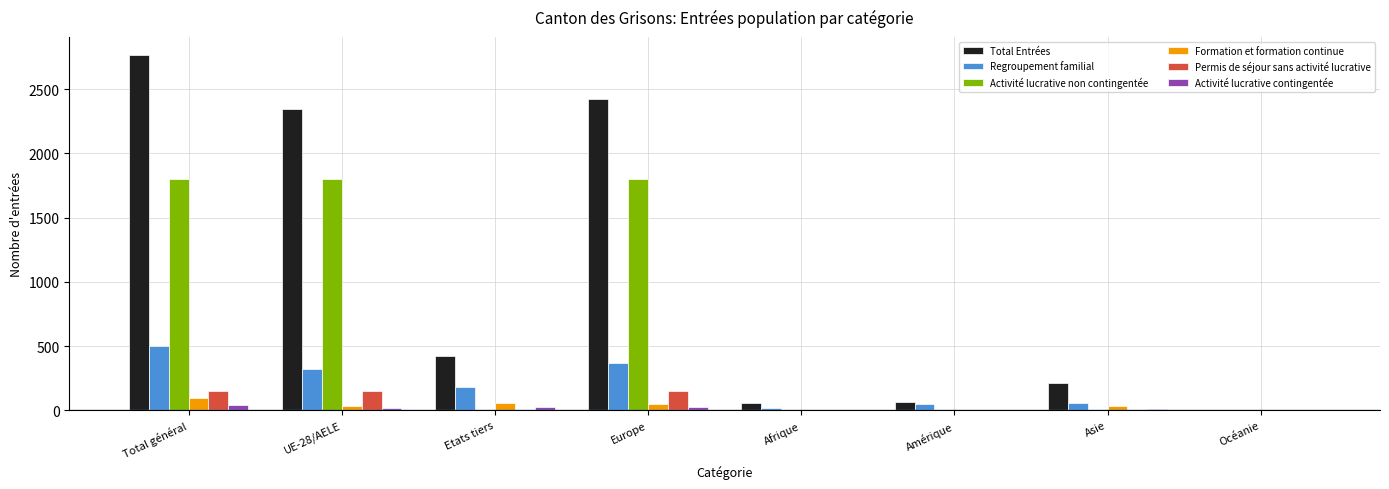

At which category does the chart reach its peak across all series?

Total général